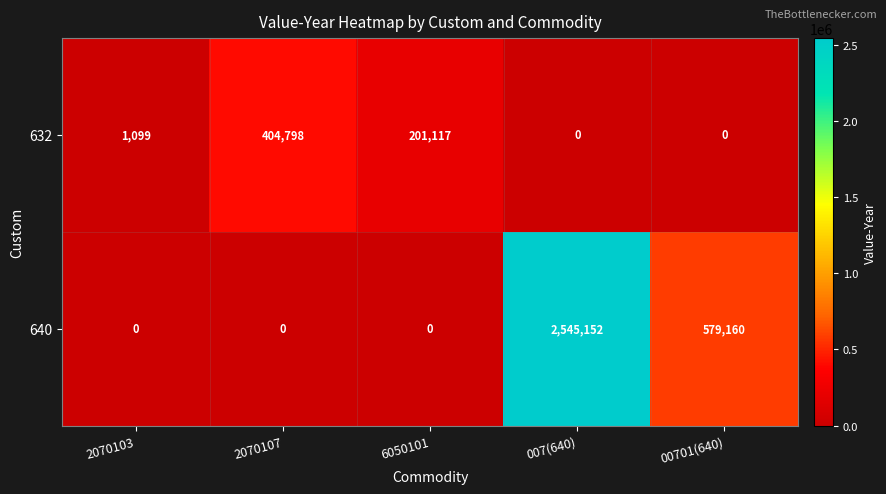

At 007(640), list the series in order from largest to smallest.

640, 632